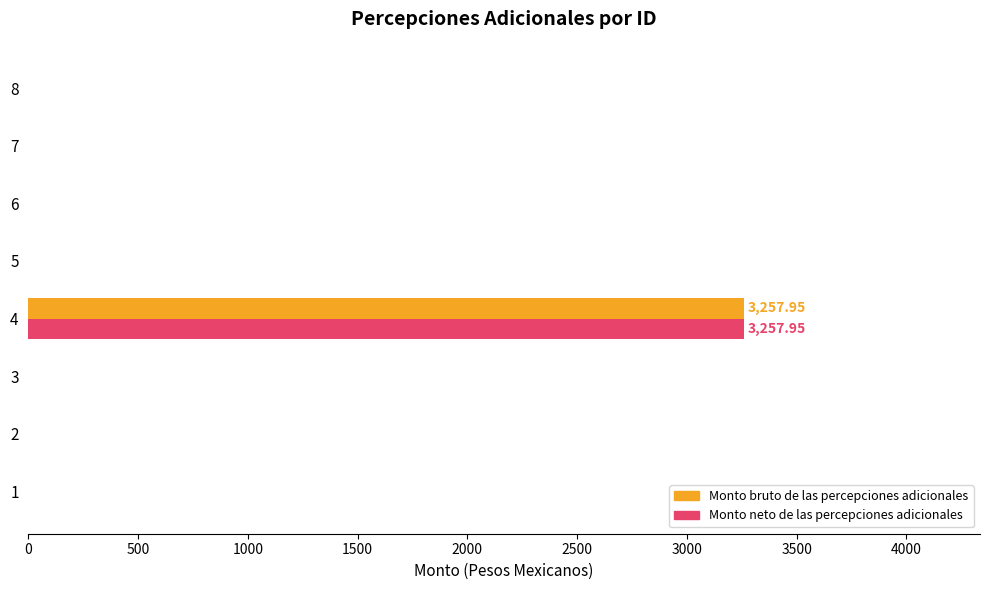

At which category is the sum across all series the highest?

4